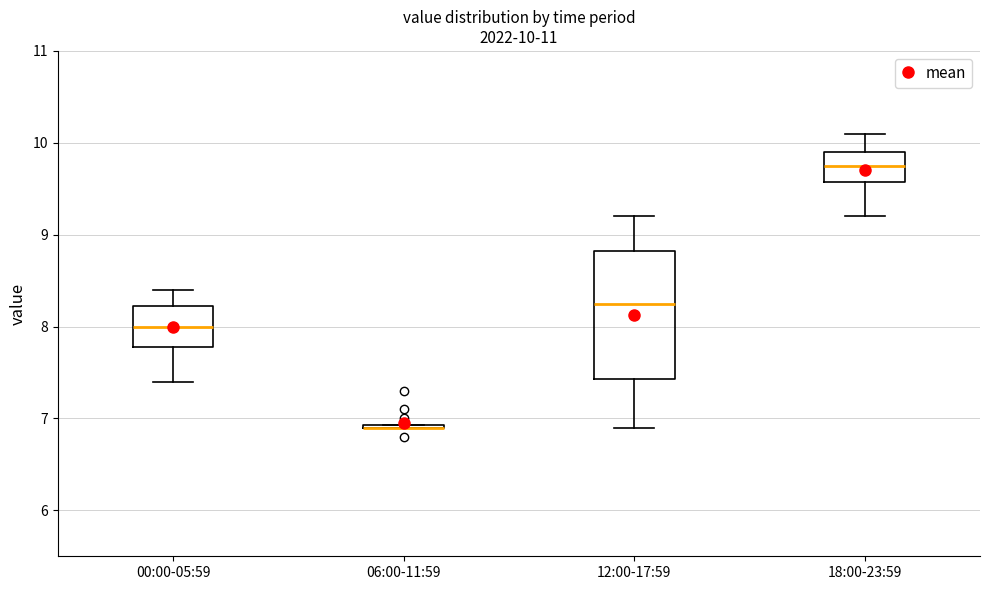

Which box is the tallest, from its lower edge to its upper edge?

12:00-17:59